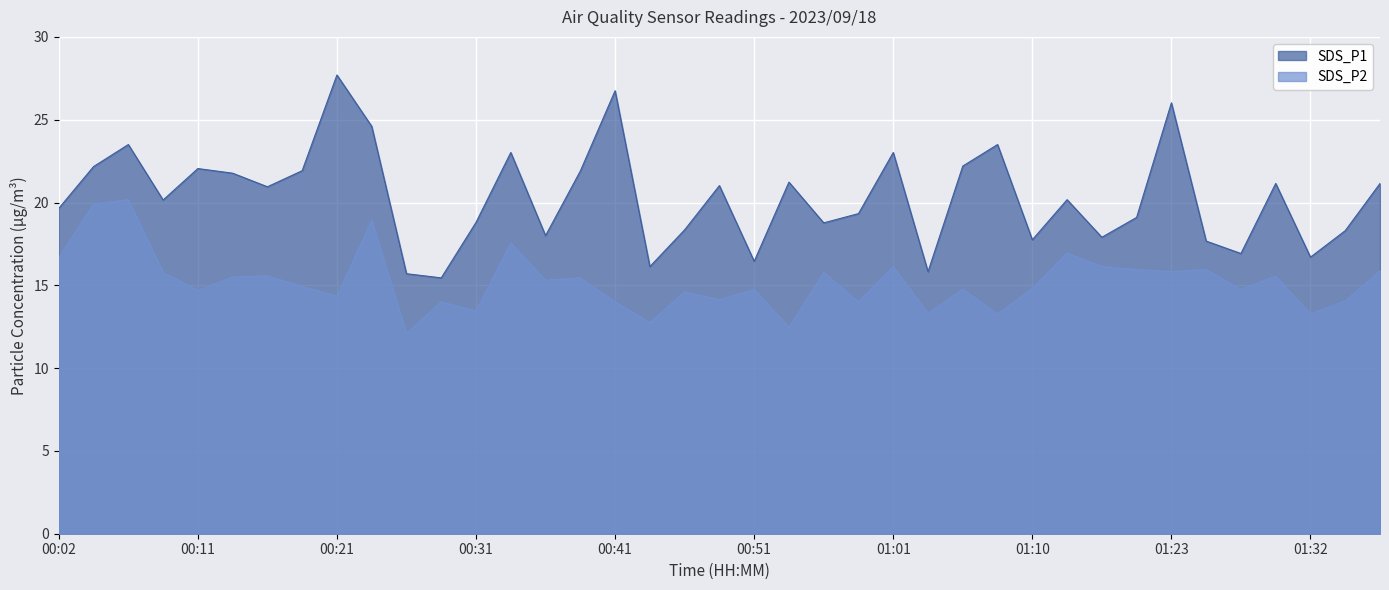

What is the sum of all SDS_P2 values?

593.4